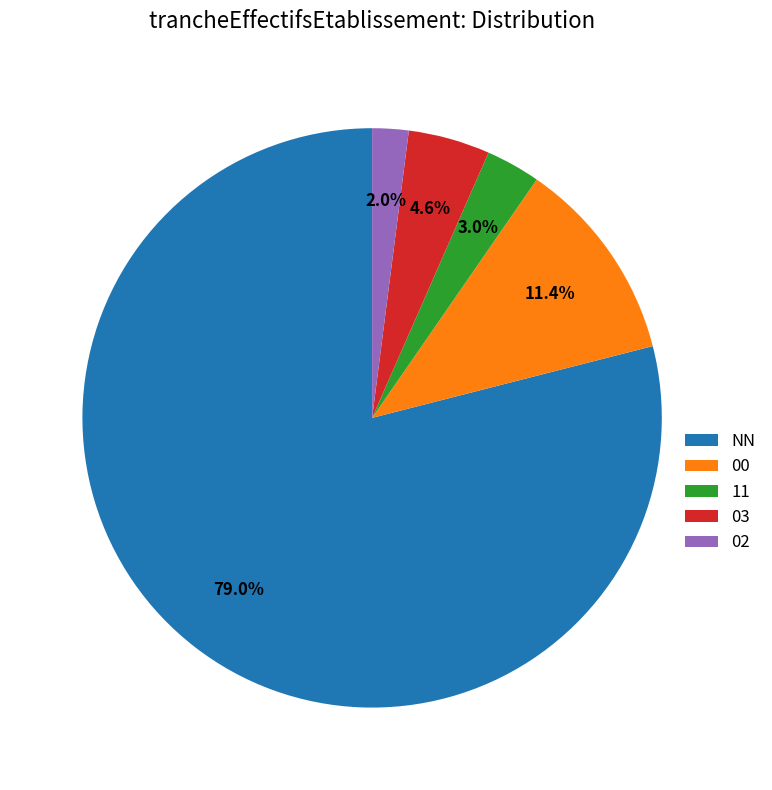

What percentage is the 11 slice, to the nearest percent?

3%